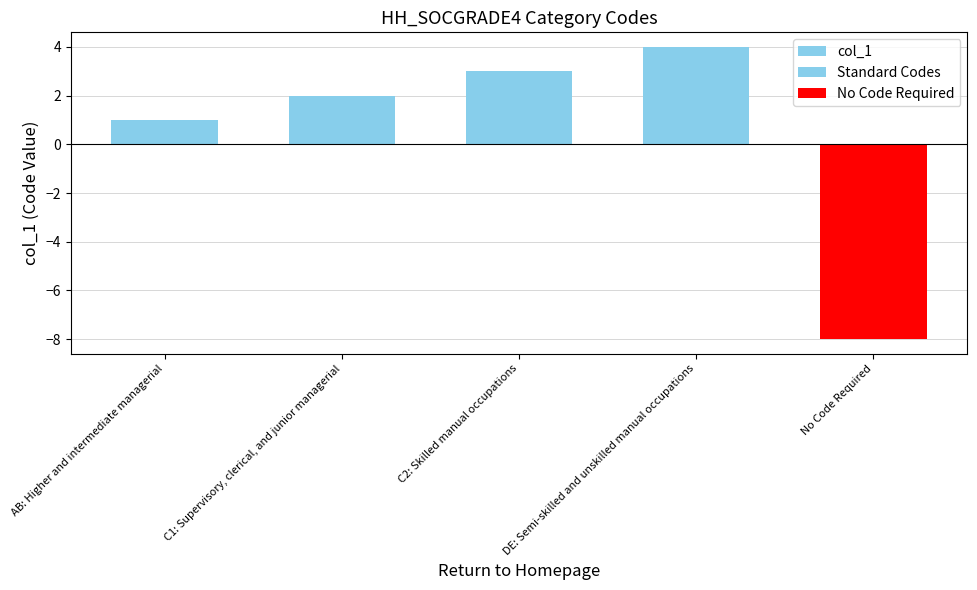

Which has a higher value, DE: Semi-skilled and unskilled manual occupations or No Code Required?

DE: Semi-skilled and unskilled manual occupations